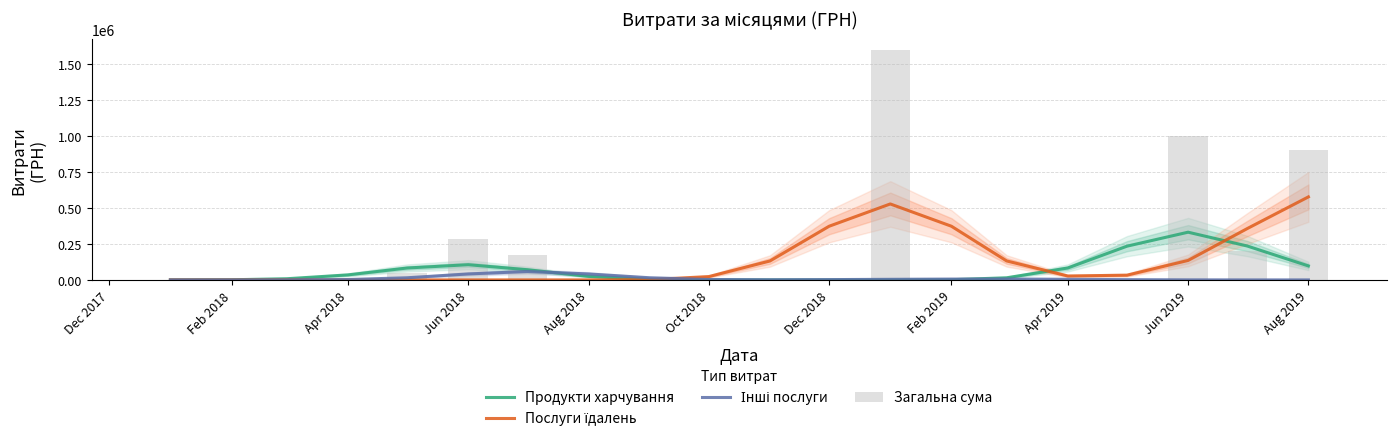

Which series has the widest spread of values?

Загальна сума